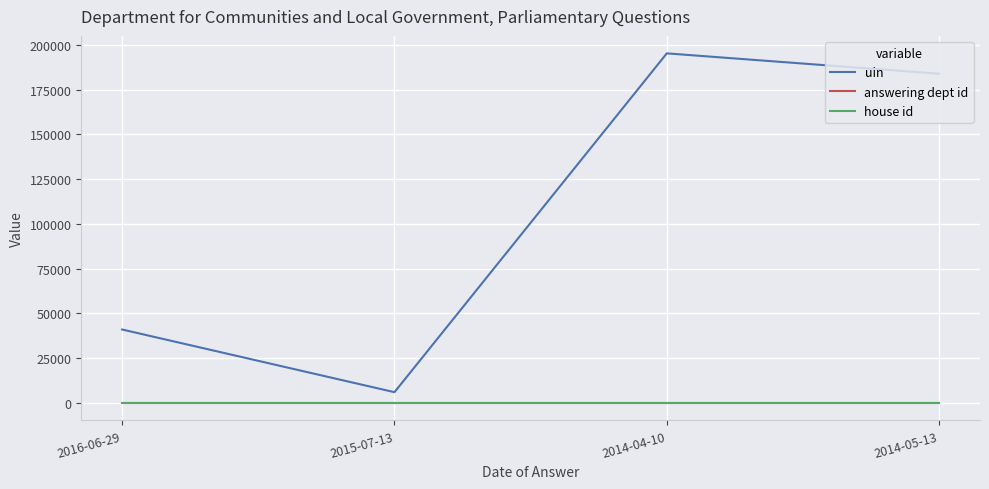

Is it true that uin equals 41018 at 2016-06-29?

True